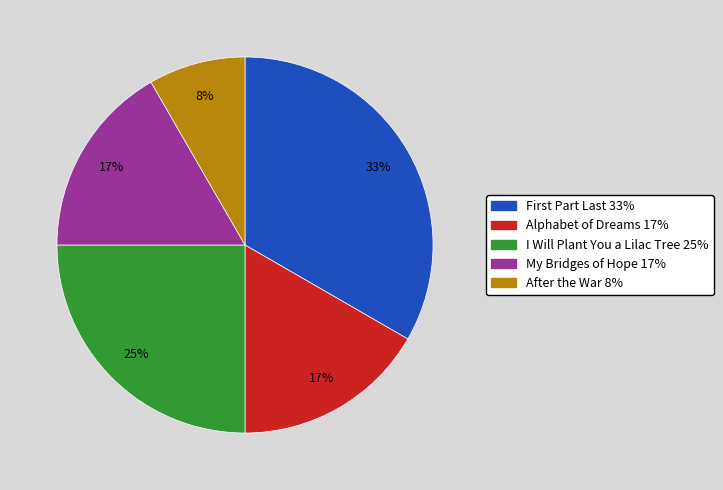

What is the ratio of the value at Alphabet of Dreams to the value at My Bridges of Hope?

1.0